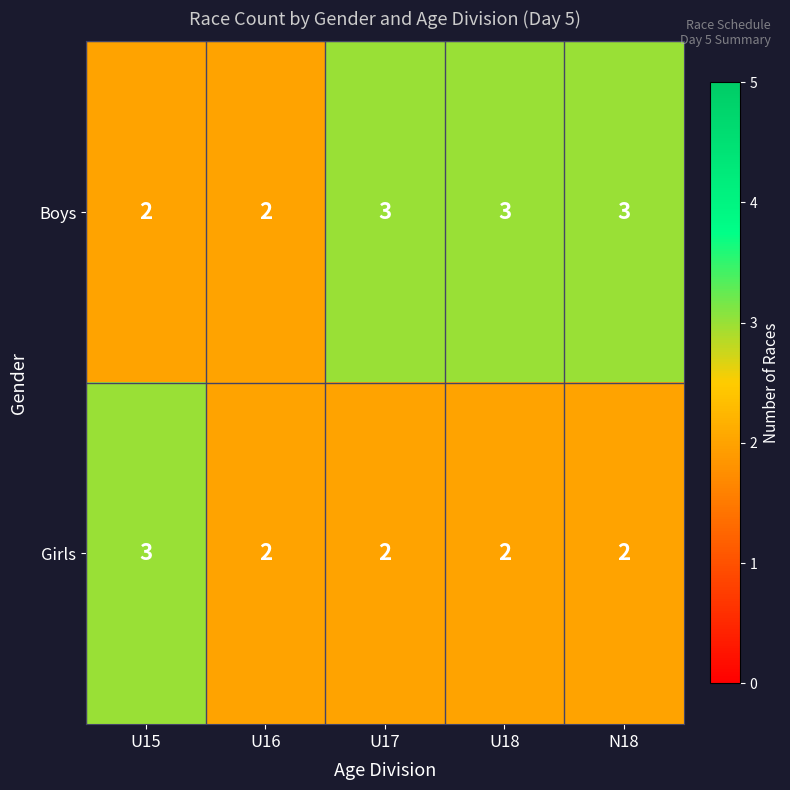

What is the maximum value shown in the chart?

3